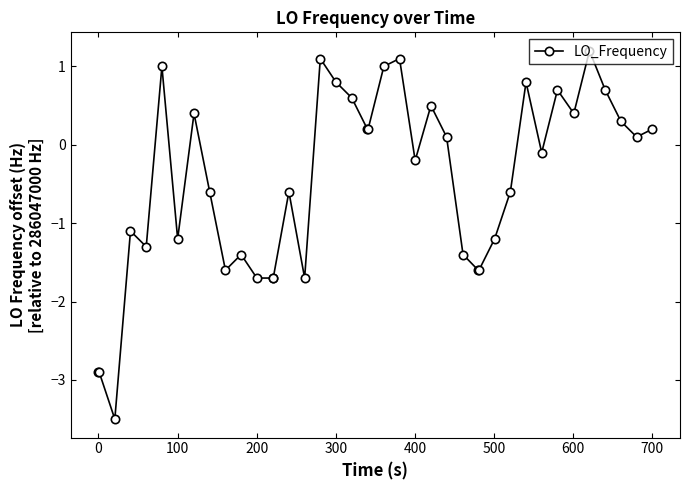

Is this an area chart (filled region under the line)?

No